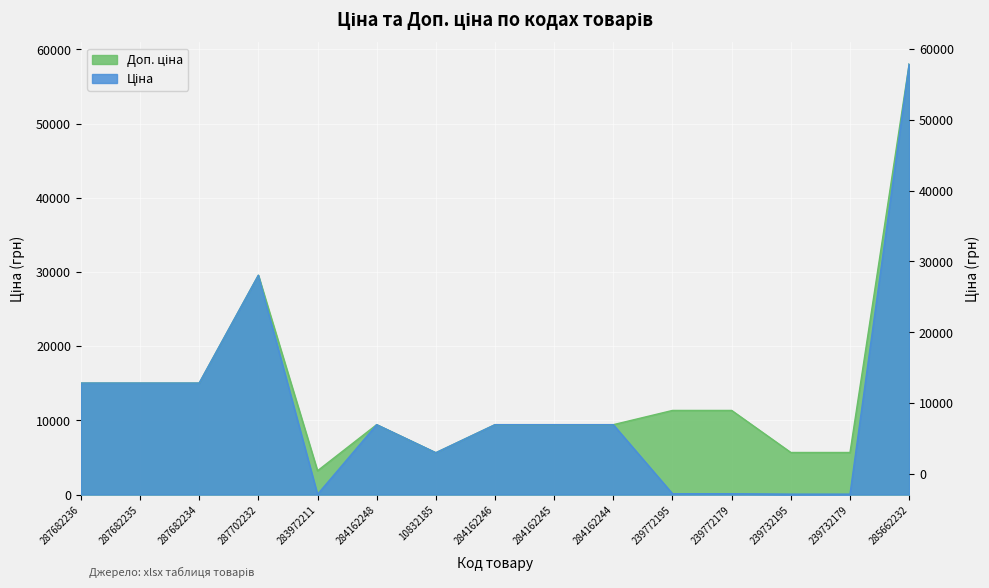

How many values in the Ціна series are below 9416?

6